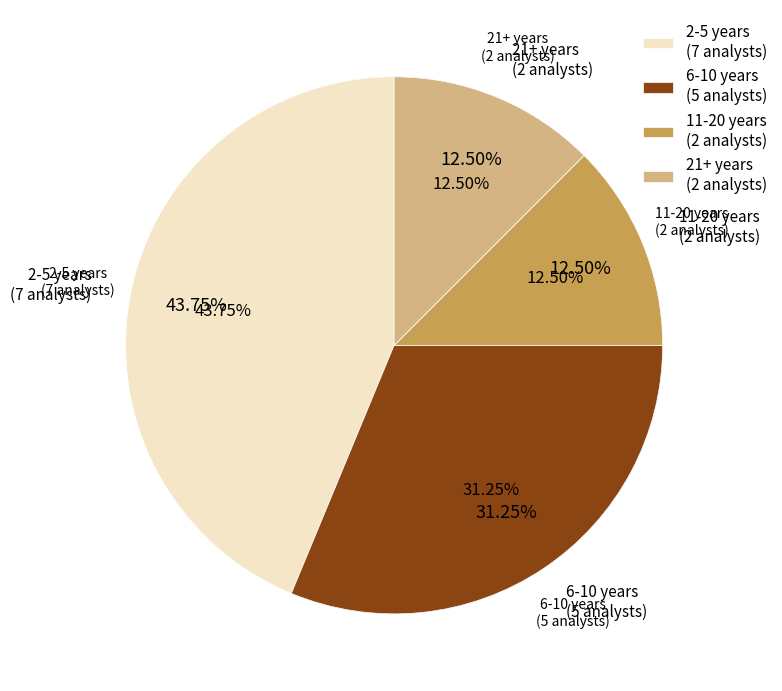

What percentage is NOT represented by Analyst 10?

89.6%